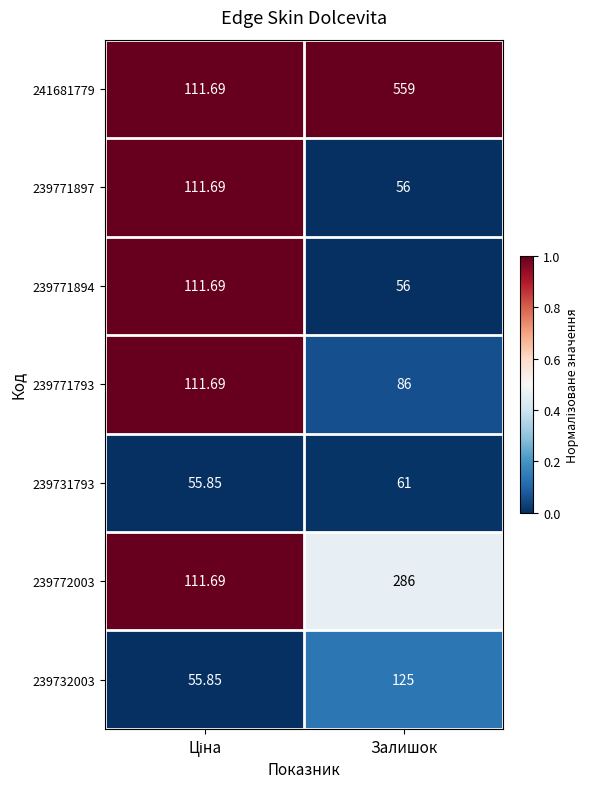

Which category has the lowest value in the 239771897 series?

Залишок